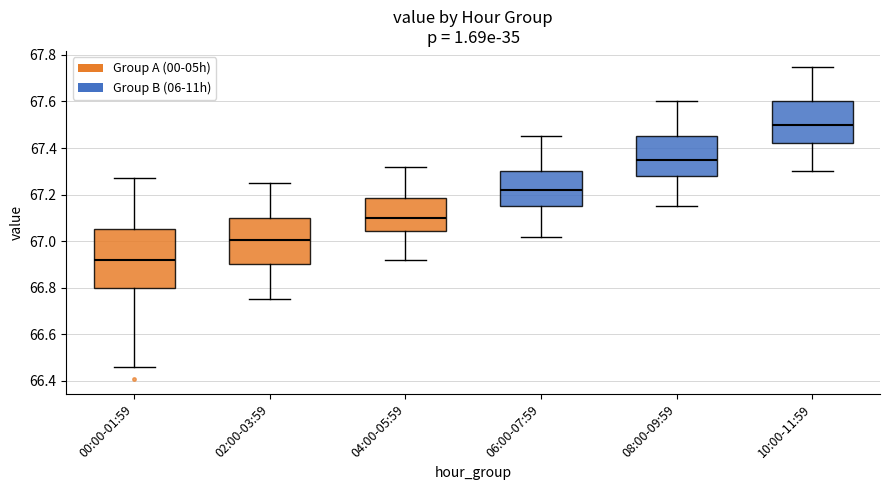

Reading left to right, transcribe this box plot: for each box, give where its median line is, the range the box spans, and where its two whiskers end, as read against the y-axis. The values are not printed on the chart, so give them approximately, as read against the axis.

00:00-01:59: median 66.92, box 66.80 to 67.06, whiskers 66.46 to 67.28
02:00-03:59: median 67.00, box 66.90 to 67.10, whiskers 66.76 to 67.26
04:00-05:59: median 67.10, box 67.04 to 67.18, whiskers 66.92 to 67.32
06:00-07:59: median 67.22, box 67.16 to 67.30, whiskers 67.02 to 67.46
08:00-09:59: median 67.36, box 67.28 to 67.46, whiskers 67.16 to 67.60
10:00-11:59: median 67.50, box 67.42 to 67.60, whiskers 67.30 to 67.76